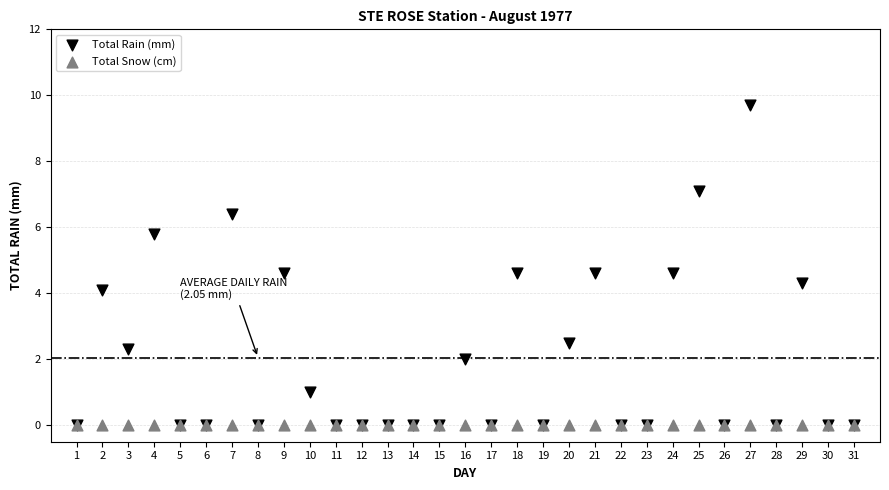

What are all the series names shown in the legend?

Total Rain (mm), Total Snow (cm)